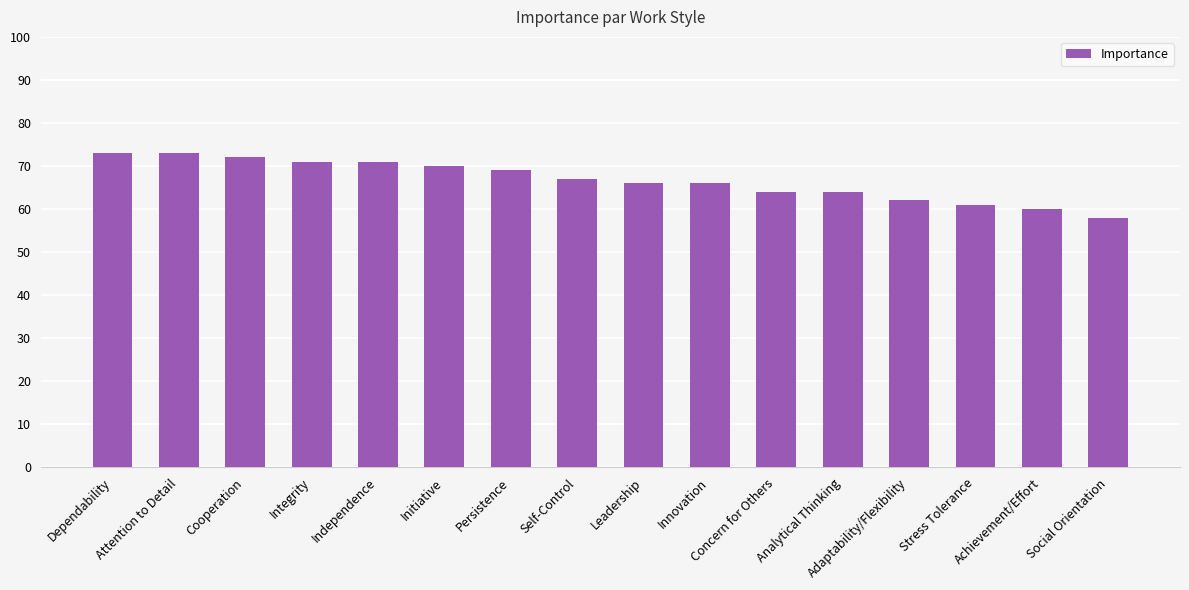

Reading right to left, what are all the values shown in this chart?

58	60	61	62	64	64	66	66	67	69	70	71	71	72	73	73